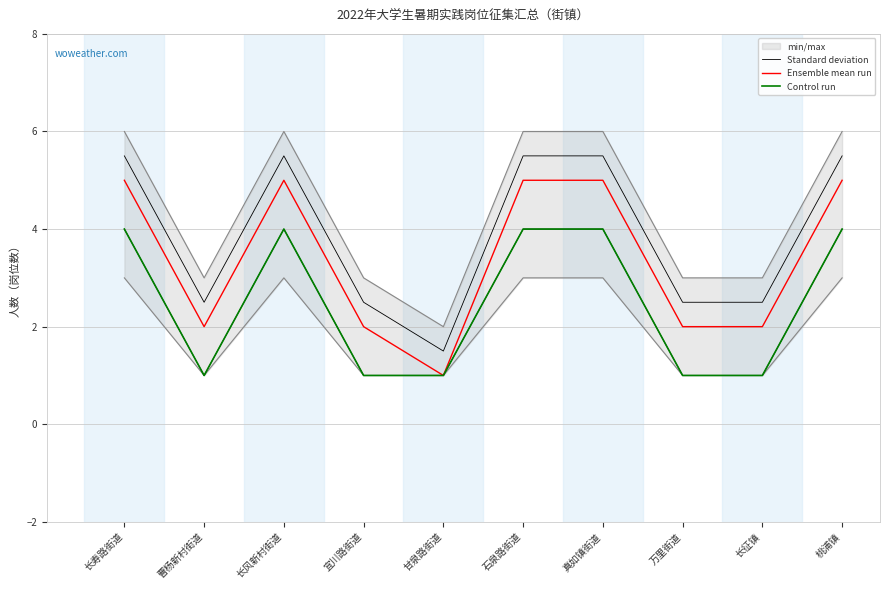

At which category does Control run reach its first local peak?

长风新村街道